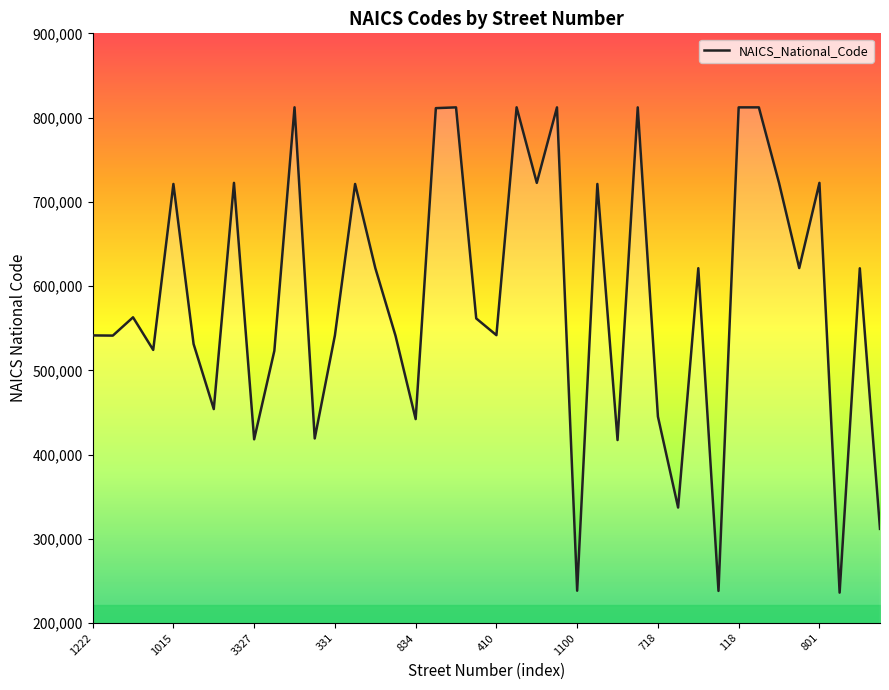

What is the smallest value displayed?

236110